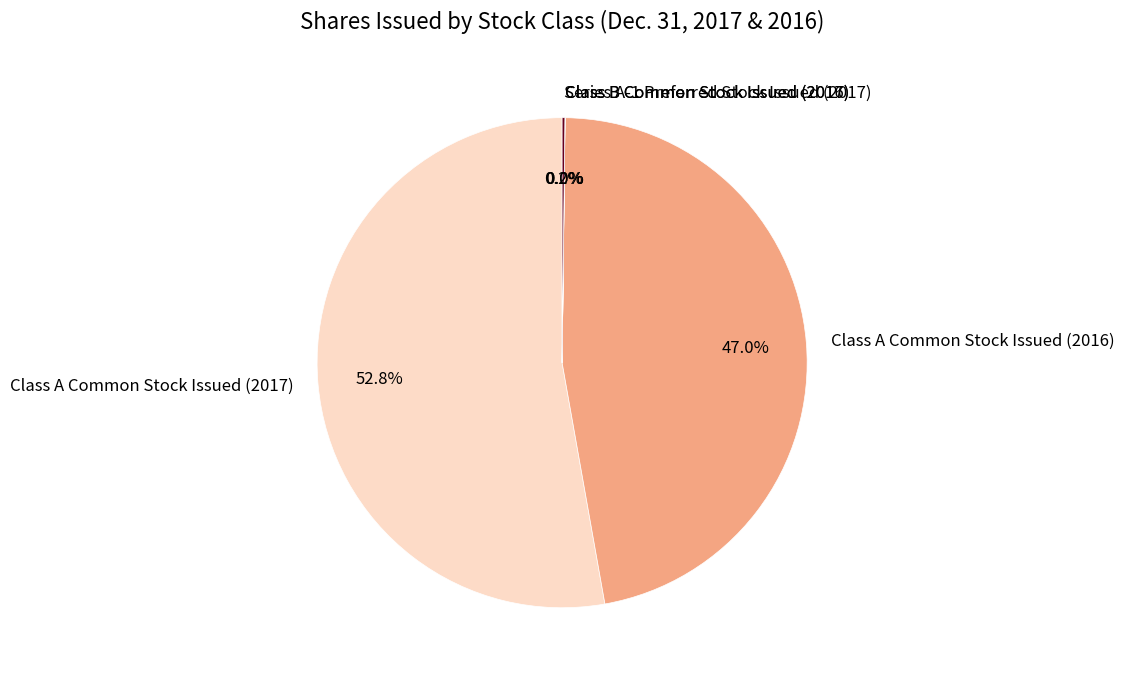

Which slice is the largest?

Class A Common Stock Issued (2017)